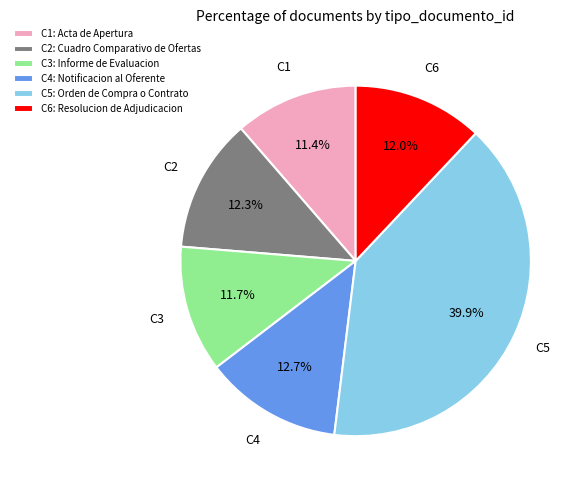

Does C5: Orden de Compra o Contrato represent more than half of the total?

No